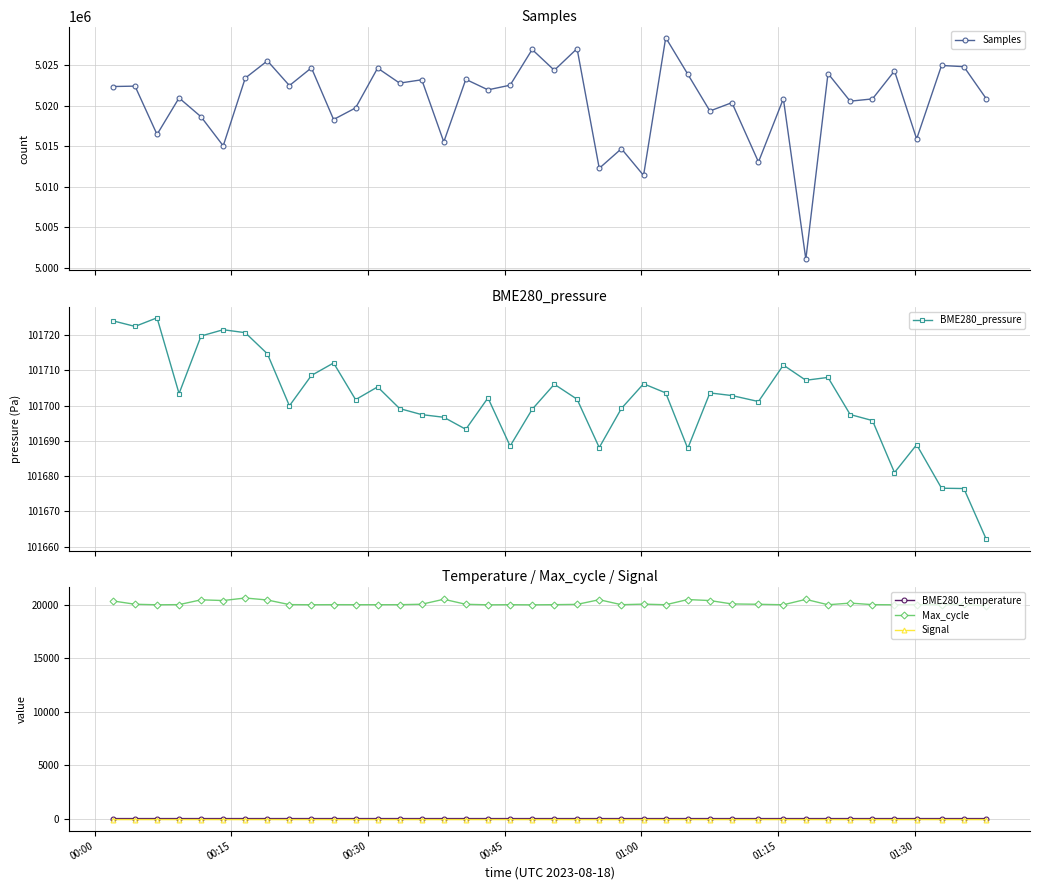

Reading left to right, transcribe all the data shown in this chart.

Samples: 5022378.0	5022424.0	5016458.0	5020968.0	5018638.0	5015053.0	5023416.0	5025547.0	5022493.0	5024681.0	5018306.0	5019740.0	5024651.0	5022798.0	5023210.0	5015537.0	5023262.0	5021967.0	5022542.0	5026949.0	5024385.0	5027057.0	5012280.0	5014700.0	5011405.0	5028411.0	5023907.0	5019355.0	5020387.0	5013060.0	5020870.0	5001057.0	5023982.0	5020567.0	5020849.0	5024298.0	5015904.0	5024977.0	5024828.0	5020857.0
BME280_pressure: 101724.1	101722.5	101724.9	101703.4	101719.8	101721.6	101720.7	101714.7	101700.0	101708.6	101712.1	101701.7	101705.3	101699.2	101697.5	101696.7	101693.3	101702.2	101688.6	101699.0	101706.1	101701.8	101688.1	101699.2	101706.2	101703.6	101687.9	101703.6	101702.9	101701.2	101711.5	101707.2	101708.0	101697.5	101695.8	101681.0	101688.9	101676.6	101676.5	101662.1
BME280_temperature: 17.8	17.7	17.8	17.7	17.8	17.7	17.7	17.7	17.6	17.7	17.7	17.7	17.6	17.6	17.6	17.6	17.6	17.5	17.4	17.4	17.4	17.4	17.3	17.4	17.4	17.4	17.4	17.4	17.4	17.3	17.4	17.4	17.4	17.4	17.4	17.3	17.3	17.3	17.4	17.2
Max_cycle: 20385.0	20075.0	20025.0	20040.0	20489.0	20423.0	20660.0	20473.0	20042.0	20028.0	20037.0	20033.0	20033.0	20034.0	20076.0	20542.0	20072.0	20022.0	20034.0	20022.0	20037.0	20064.0	20499.0	20033.0	20087.0	20029.0	20515.0	20421.0	20104.0	20073.0	20026.0	20532.0	20029.0	20181.0	20040.0	20025.0	20044.0	20026.0	20057.0	19917.0
Signal: -78.0	-78.0	-78.0	-78.0	-77.0	-78.0	-78.0	-77.0	-78.0	-77.0	-78.0	-78.0	-78.0	-78.0	-78.0	-78.0	-78.0	-77.0	-77.0	-78.0	-77.0	-79.0	-78.0	-78.0	-77.0	-78.0	-78.0	-78.0	-78.0	-78.0	-78.0	-78.0	-78.0	-78.0	-78.0	-78.0	-77.0	-78.0	-78.0	-78.0